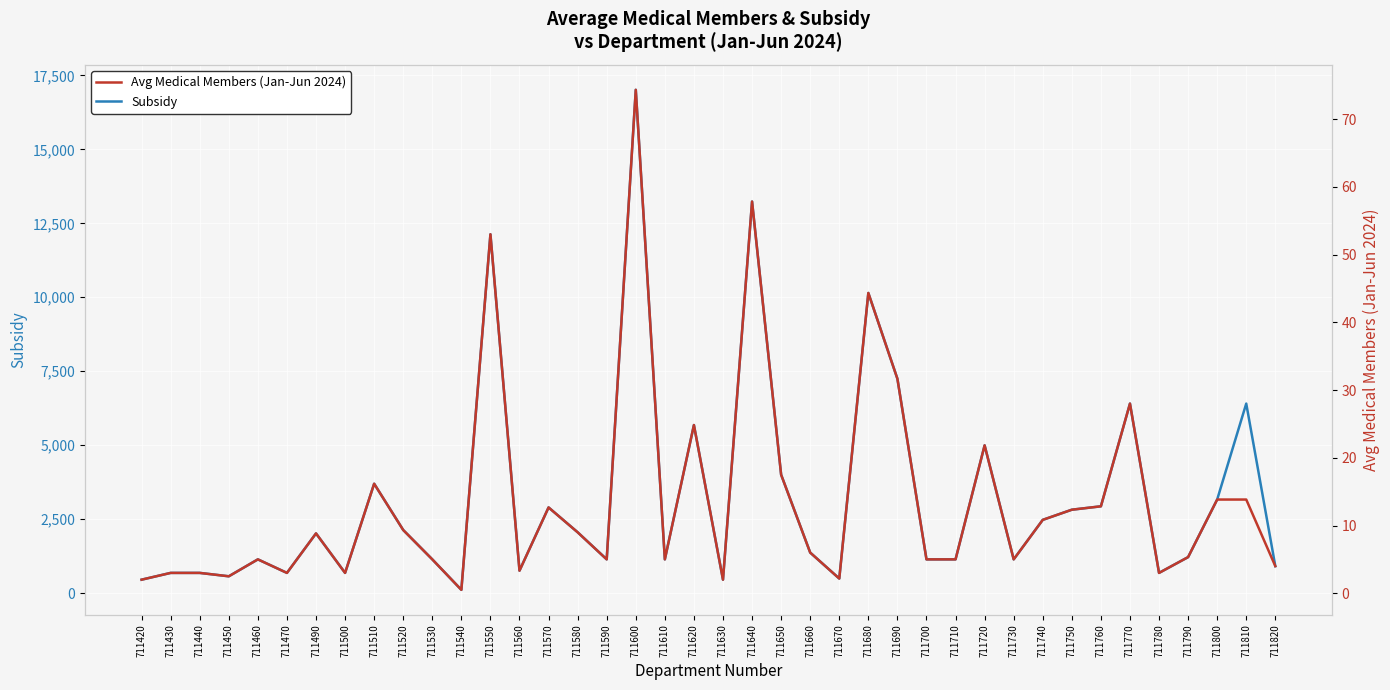

At which category is the sum across all series the highest?

711600